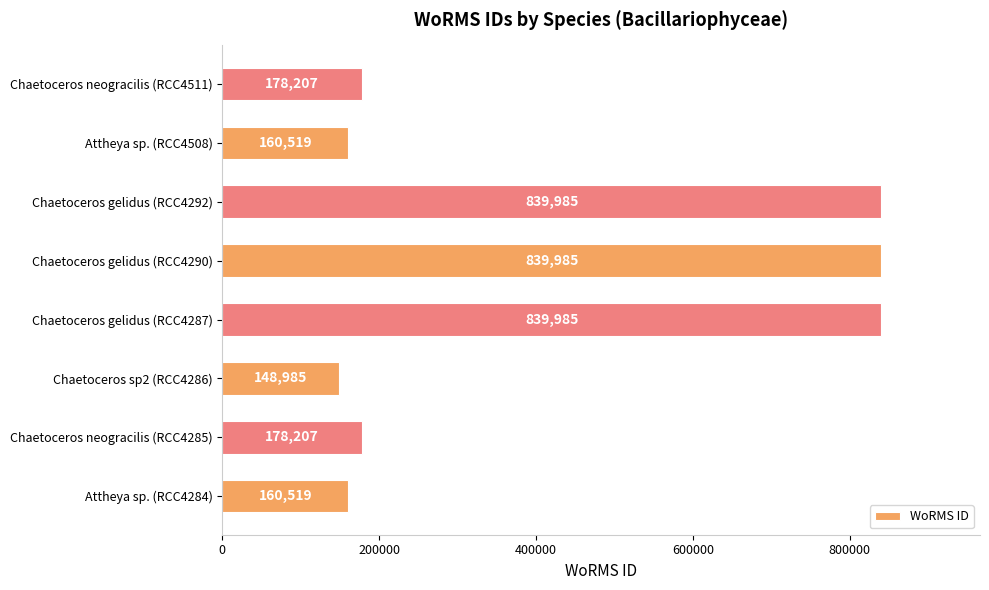

Read the value at Chaetoceros gelidus (RCC4287), to the nearest 100.

840000